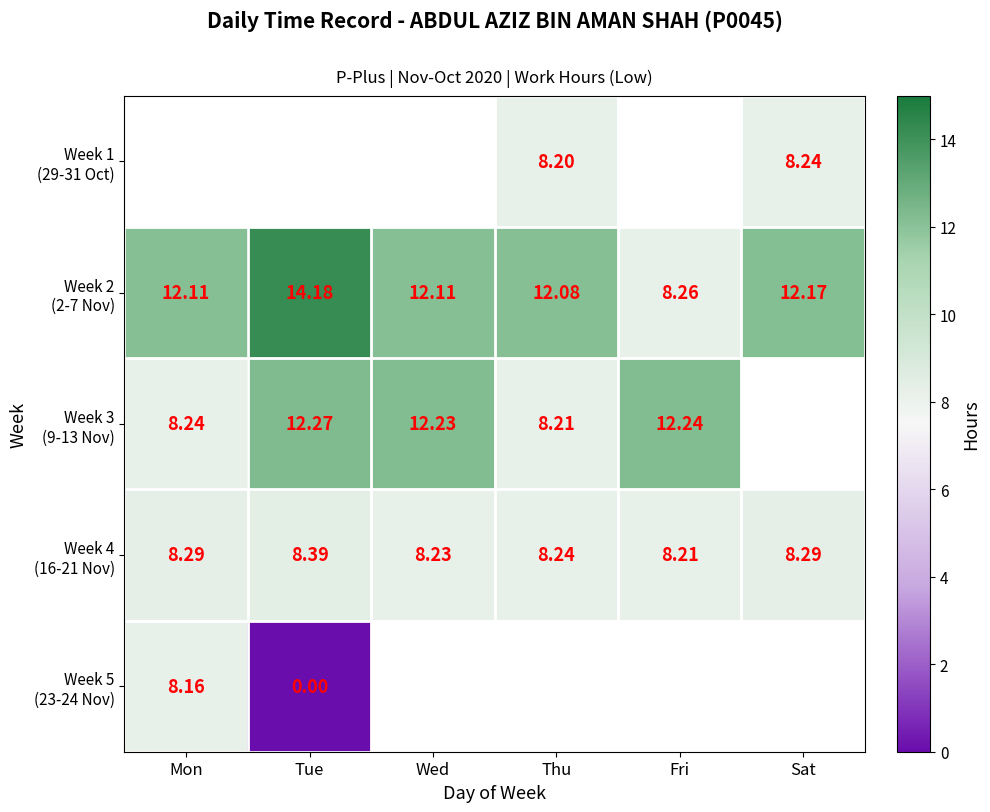

Between Tue and Fri, which series saw the biggest shift?

Week 2 (2-7 Nov)